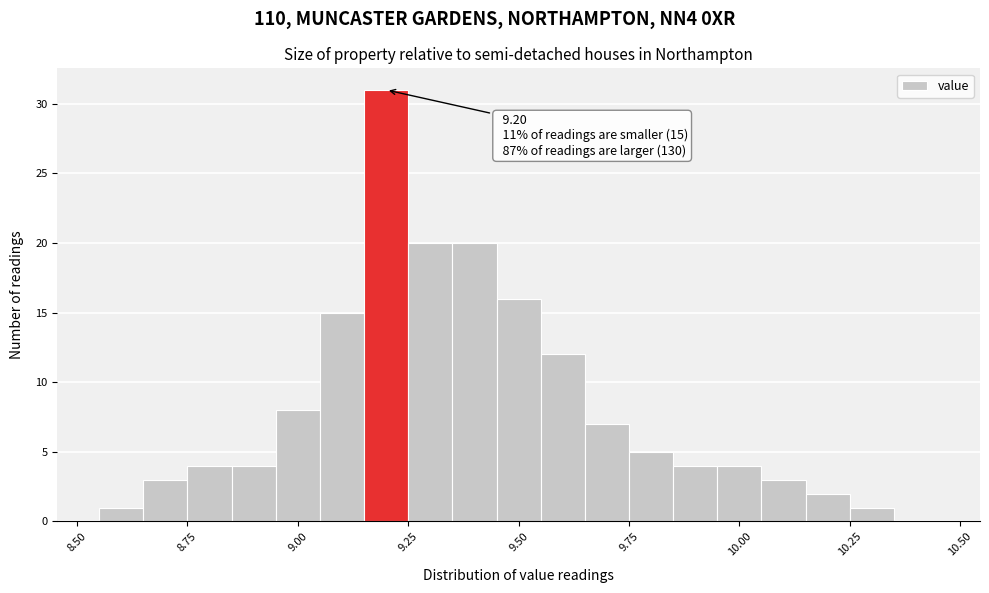

Around what value on the x-axis is the tallest bar? Give the approximate position of its centre, as read against the axis.

9.20